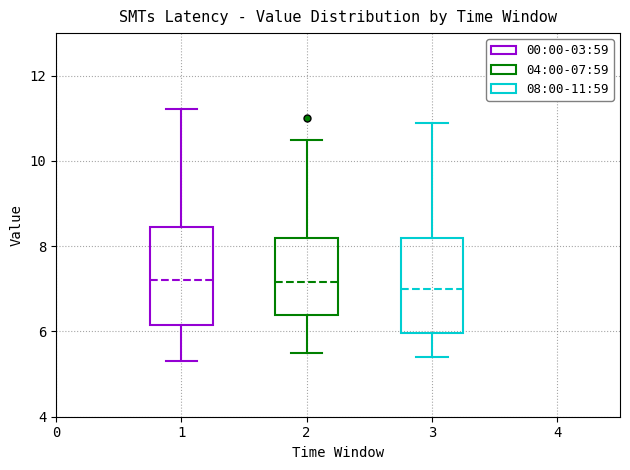

Reading left to right, read every box against the y-axis: the position of its median line, the range the box covers, and the ends of its whiskers. The values are not printed on the chart, so give them approximately, as read against the axis.

1: median 7.2, box 6.2 to 8.4, whiskers 5.4 to 11.2
2: median 7.2, box 6.4 to 8.2, whiskers 5.6 to 10.6
3: median 7.0, box 6.0 to 8.2, whiskers 5.4 to 11.0